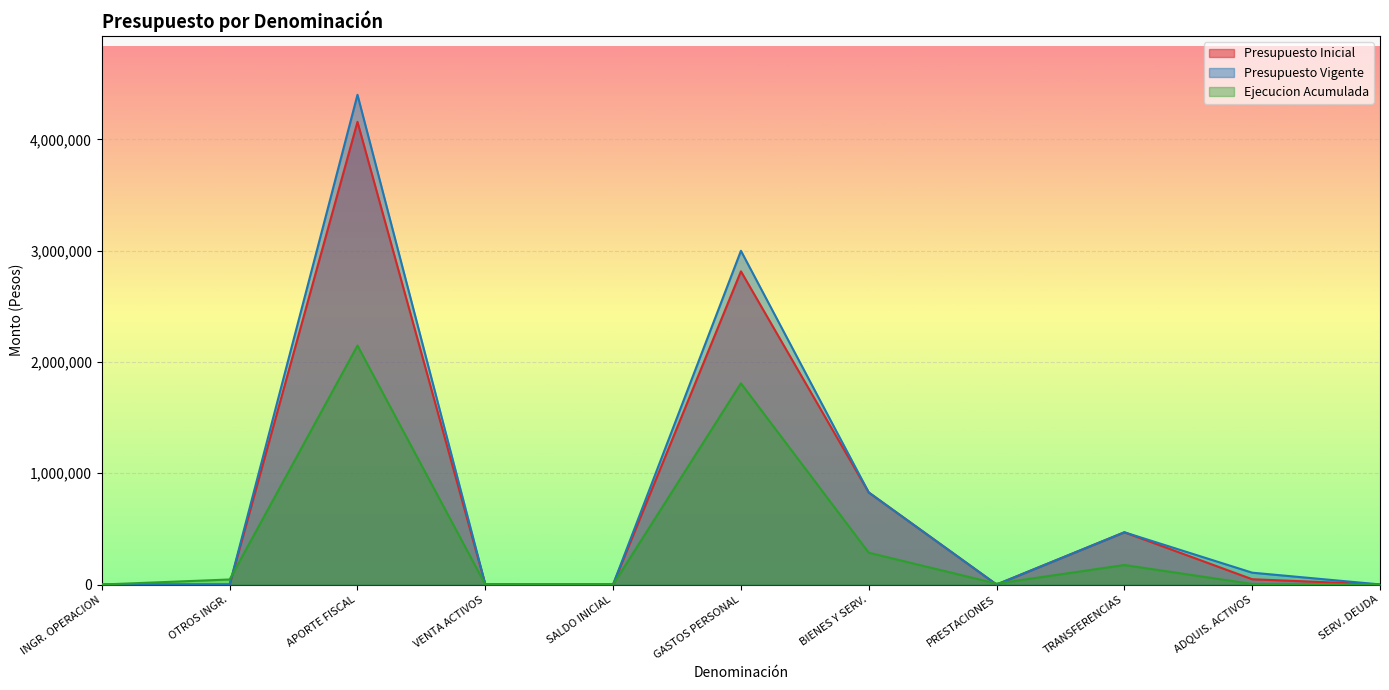

What is the value of the Ejecucion Acumulada point at the 2nd from the left?

45394